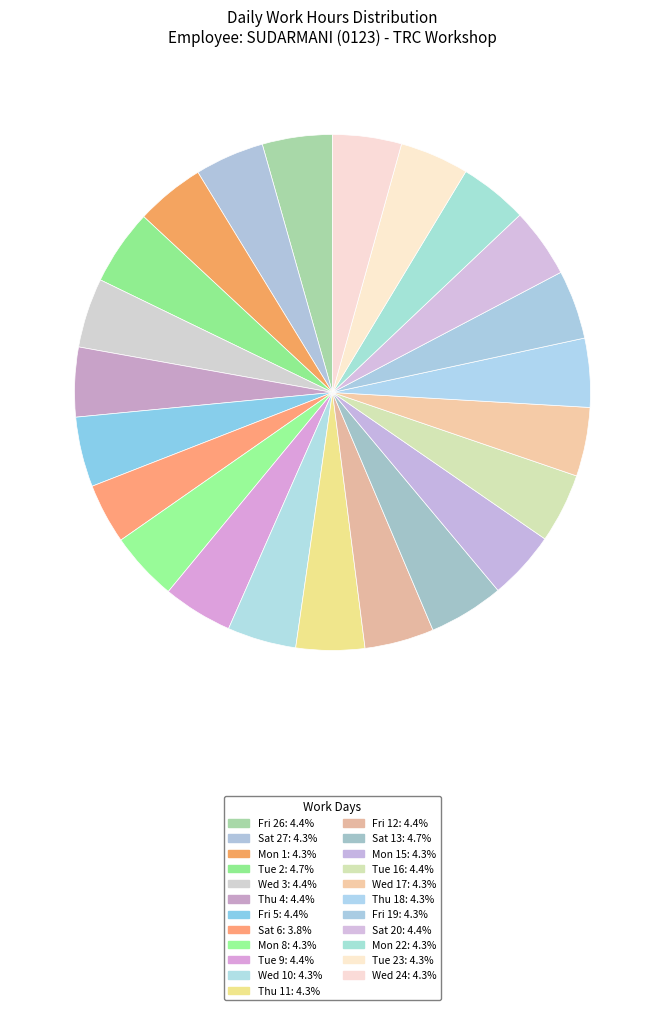

How many segments does this pie chart have?

23